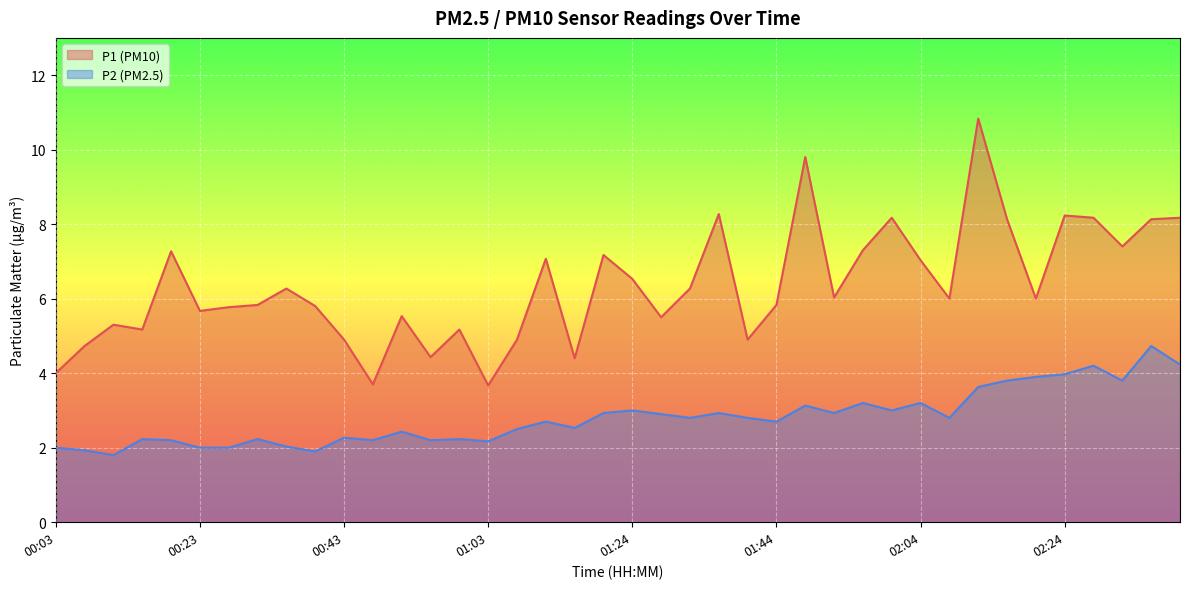

The P2 series shows 4.4 at 02:00. True or false?

False